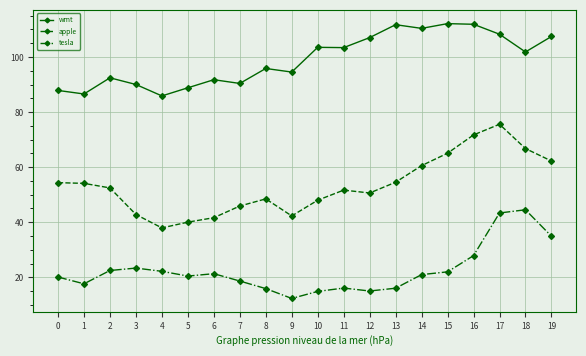

True or false: wmt and apple cross at least once.

False